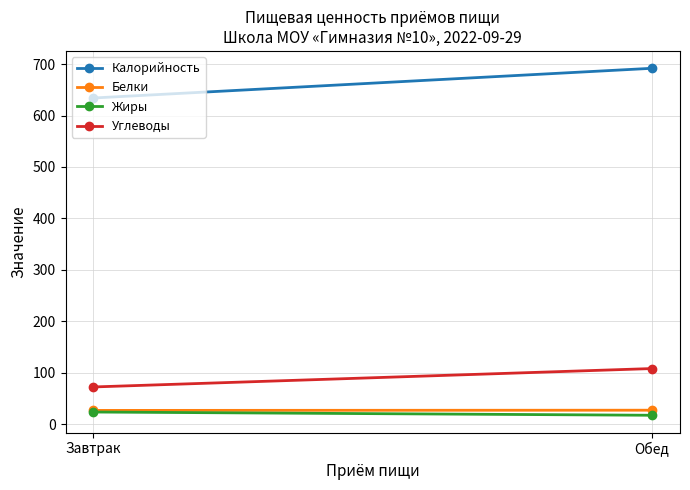

What is the difference between the highest and lowest values at Завтрак?

610.8